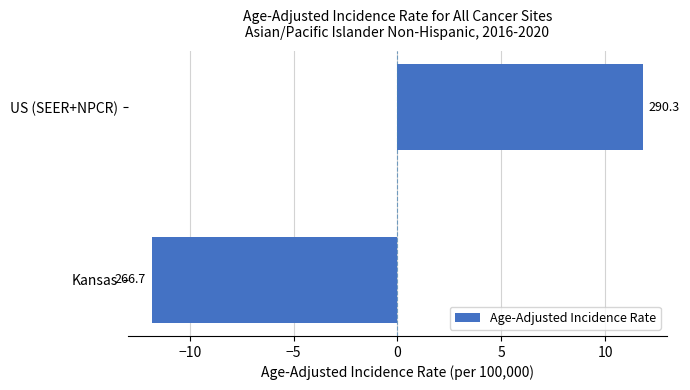

How many bars are there in total?

2